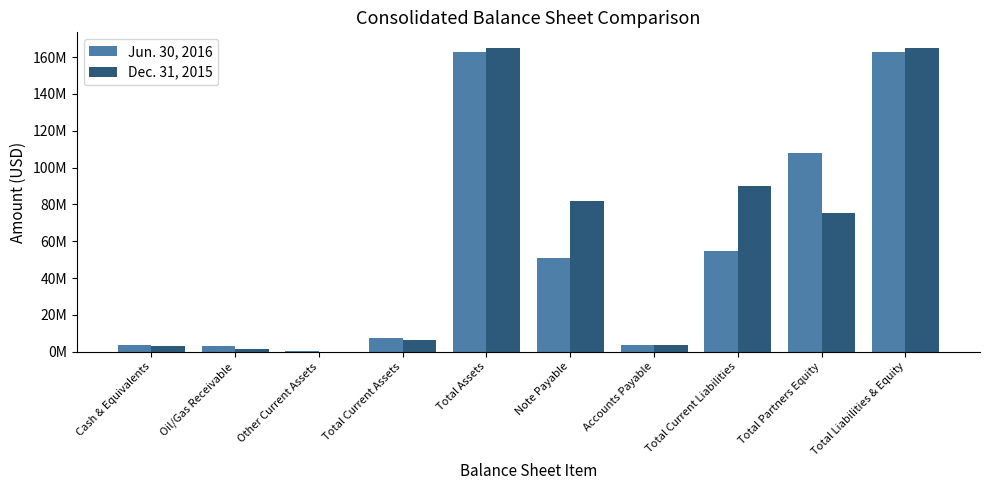

Reading left to right, what are all the values shown in this chart?

Jun. 30, 2016: 3527683	3323421	334086	7185190	162636268	50787107	3729290	54516397	108119871	162636268
Dec. 31, 2015: 3287054	1417751	0	6261335	165156526	81684758	3449442	89877952	75278574	165156526